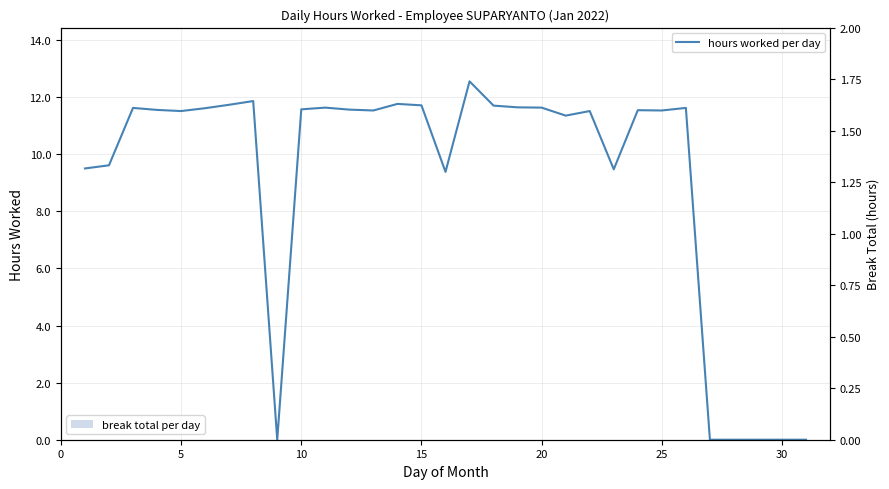

Does the chart contain any negative values?

No